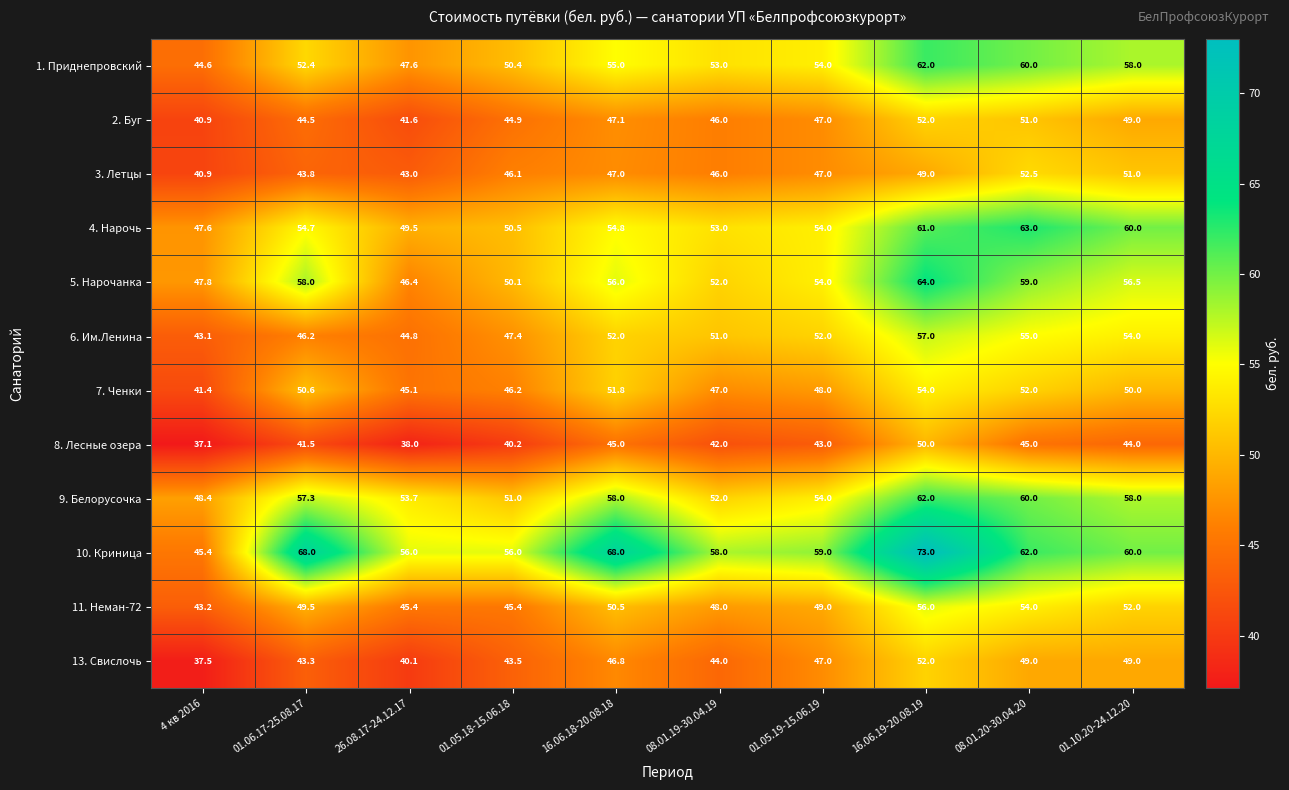

At 16.06.18-20.08.18, list the series in order from smallest to largest.

8. Лесные озера, 13. Свислочь, 3. Летцы, 2. Буг, 11. Неман-72, 7. Ченки, 6. Им.Ленина, 4. Нарочь, 1. Приднепровский, 5. Нарочанка, 9. Белорусочка, 10. Криница